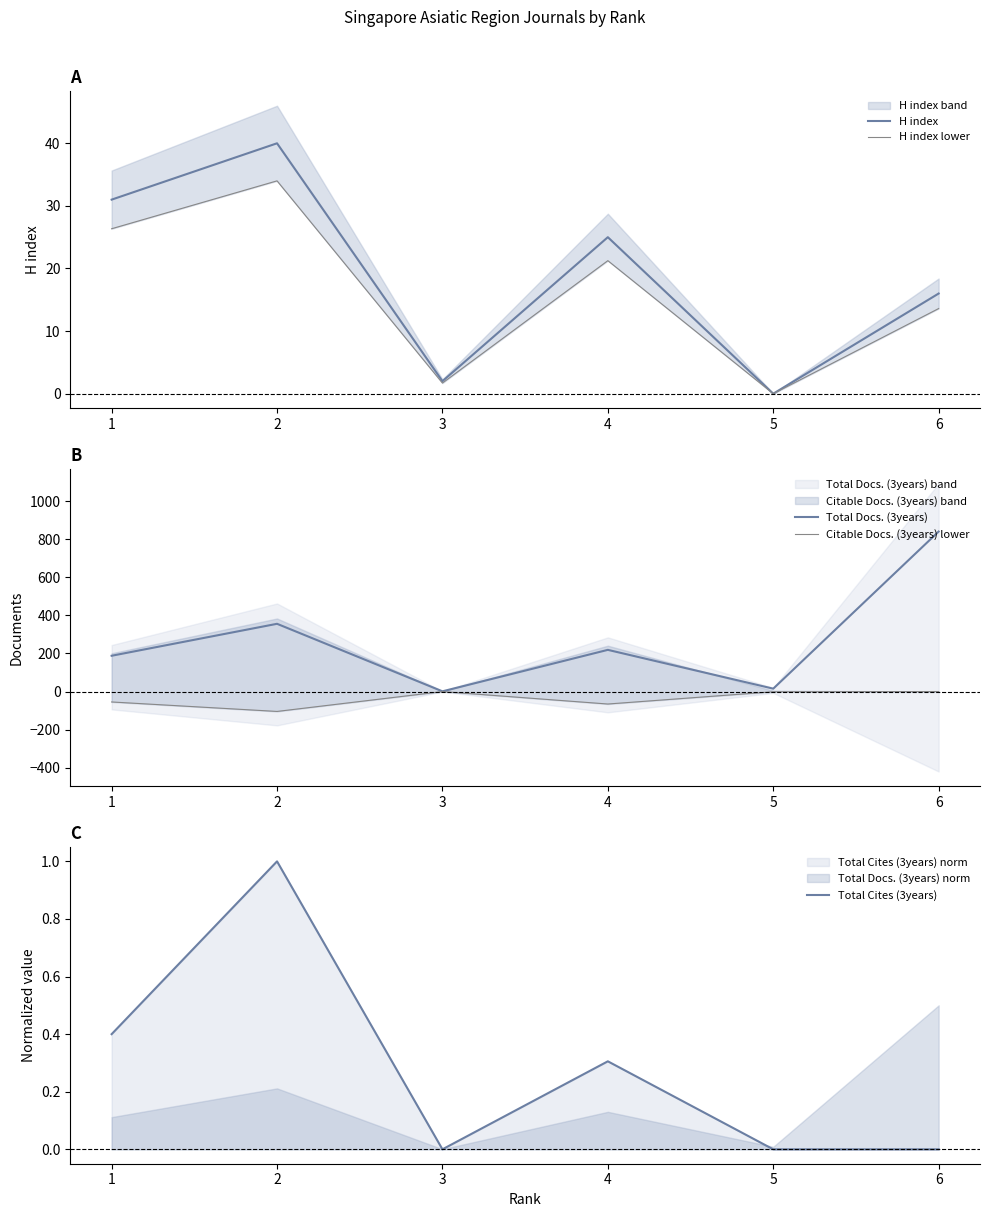

What is the spread (max minus min) of values at 4?

284.7